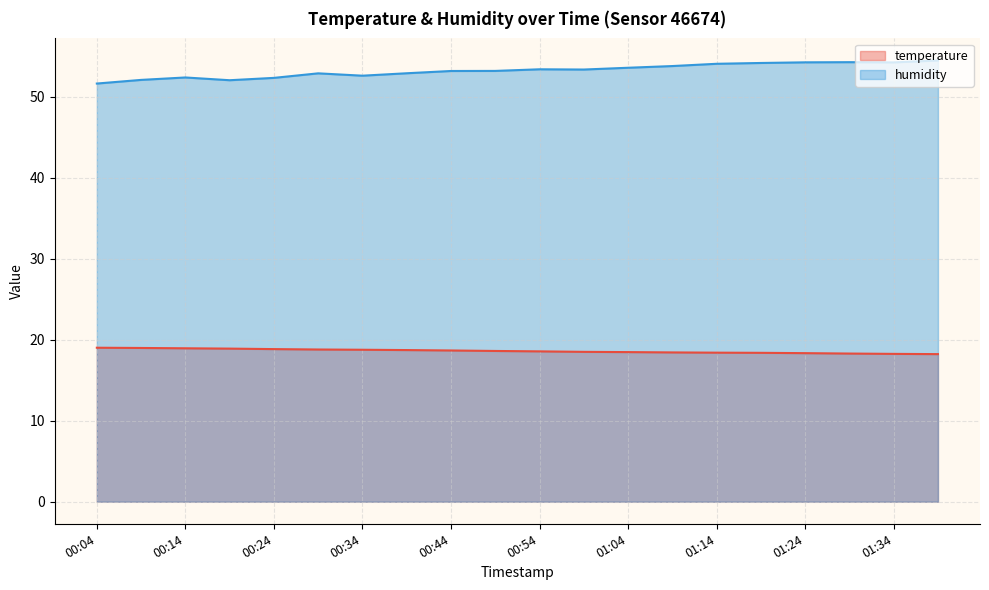

What are all the series names shown in the legend?

temperature, humidity